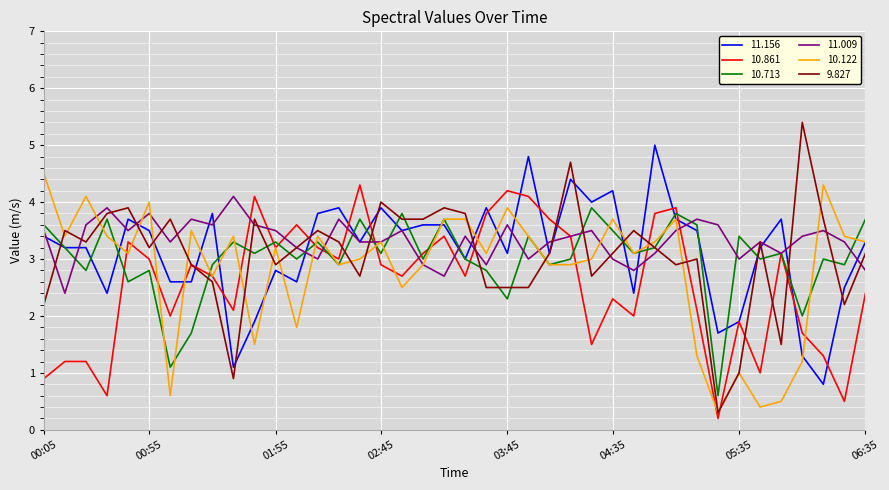

What is the maximum value shown in the chart?

5.4